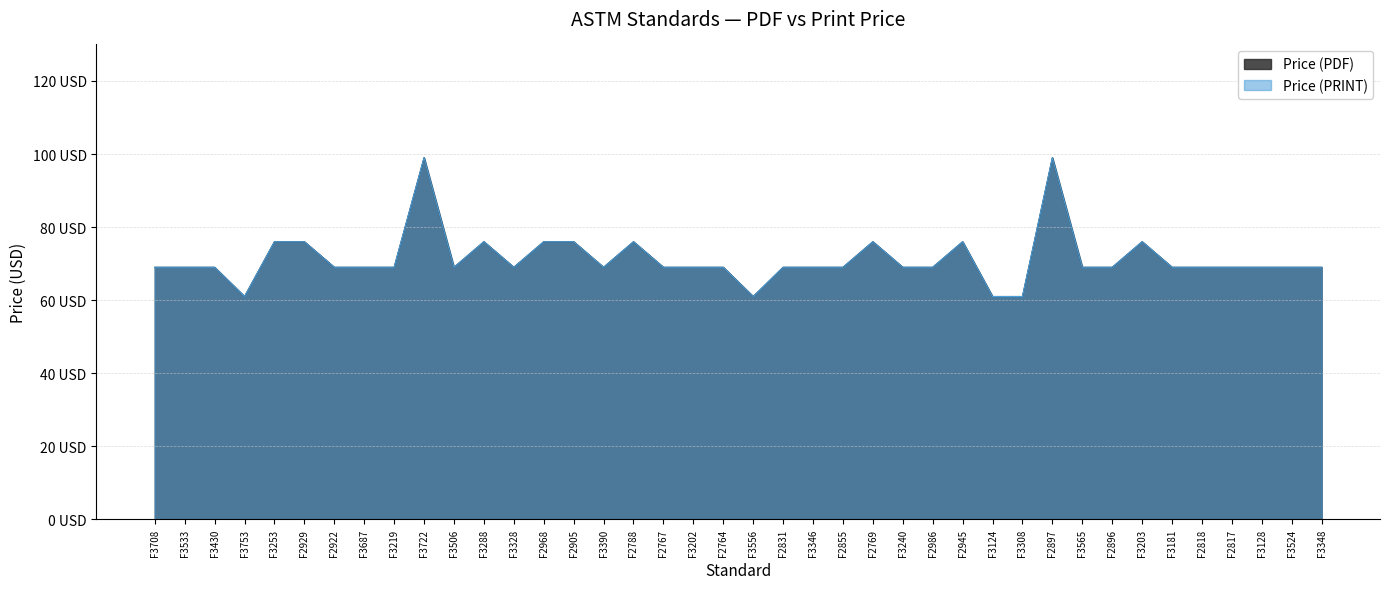

What is the value of the Price (PRINT) point at the 5th from the left?

76